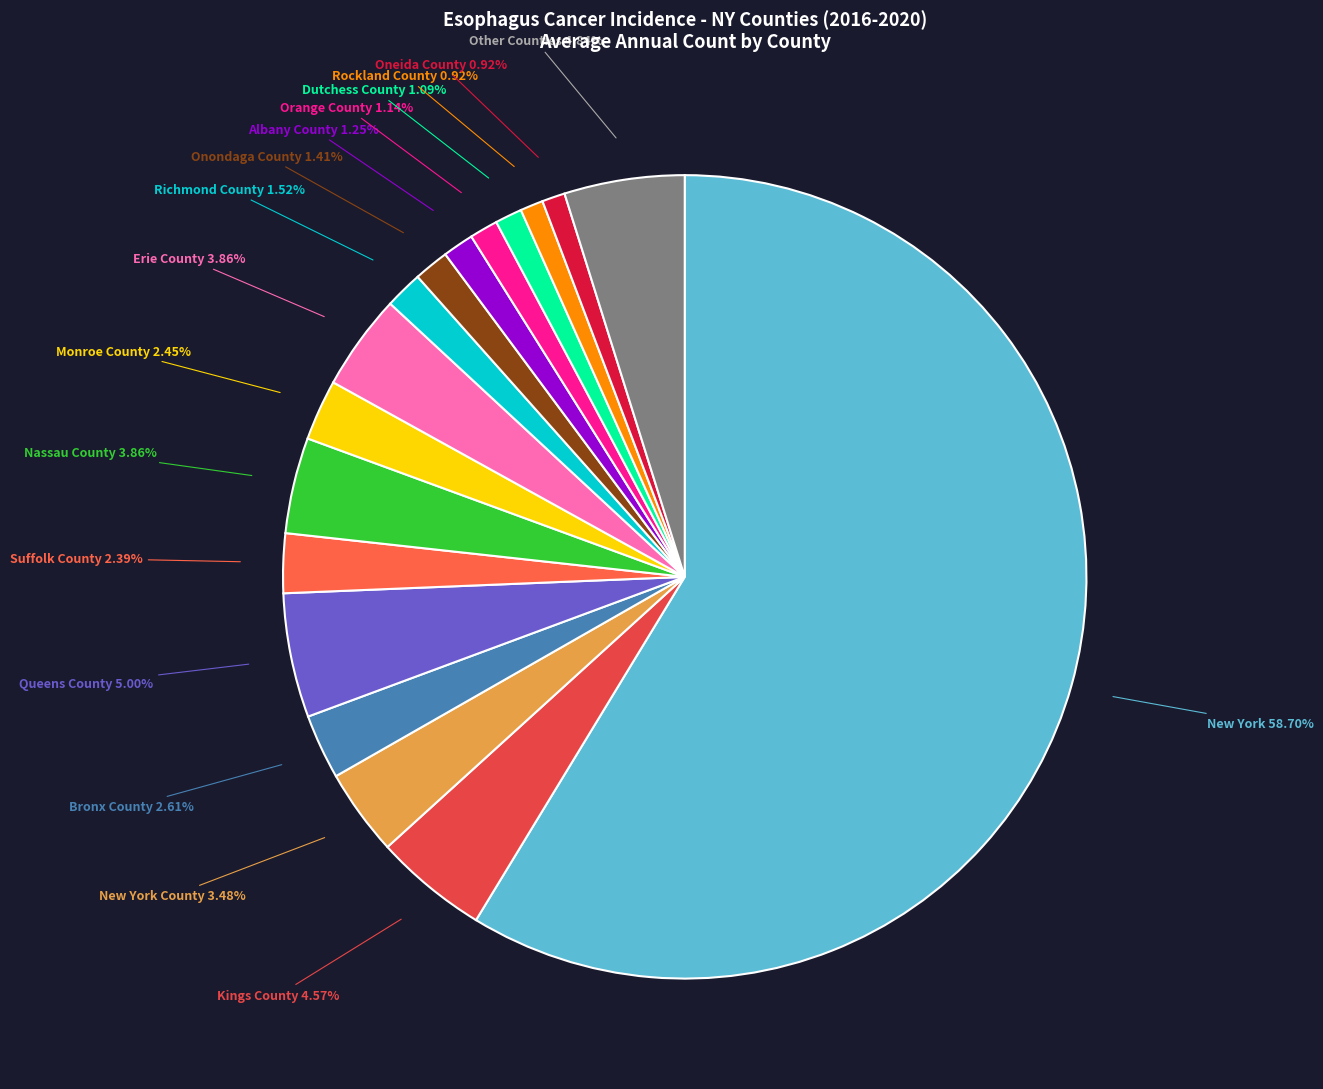

Is there a majority slice in this chart?

Yes